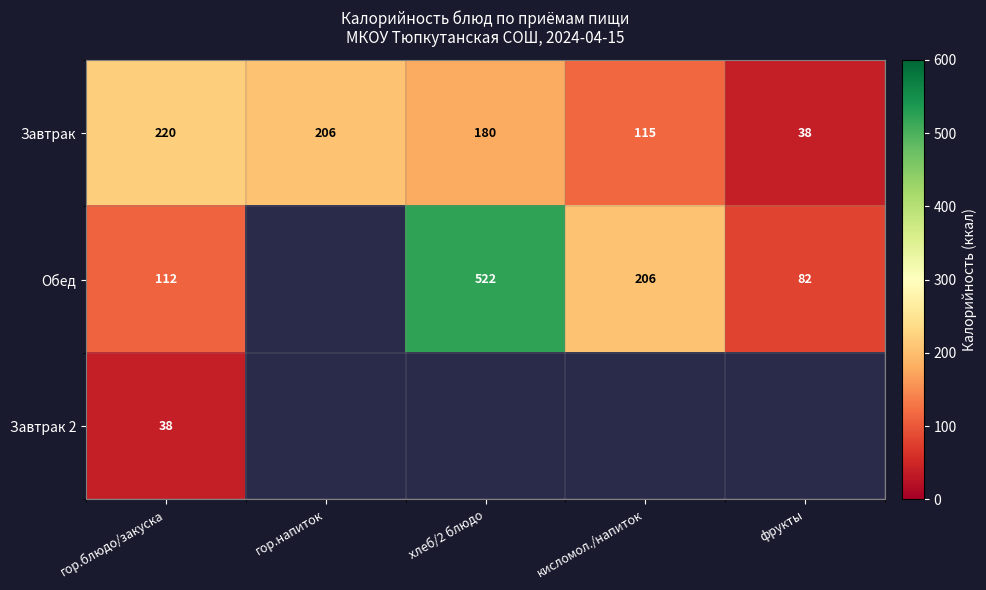

Is it true that Обед equals 159.6 at хлеб/2 блюдо?

False